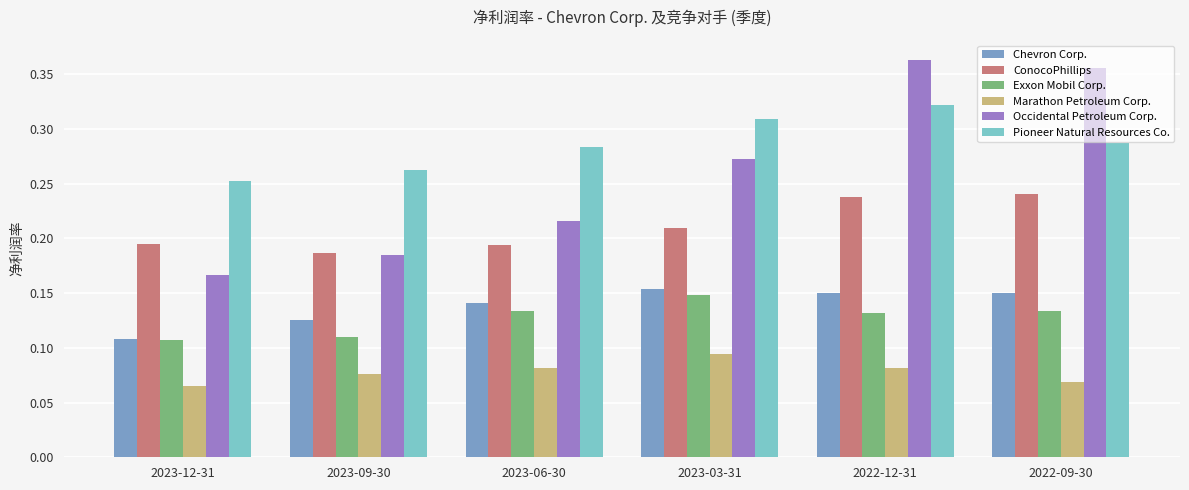

What is the label of the 1st bar from the right?

2022-09-30